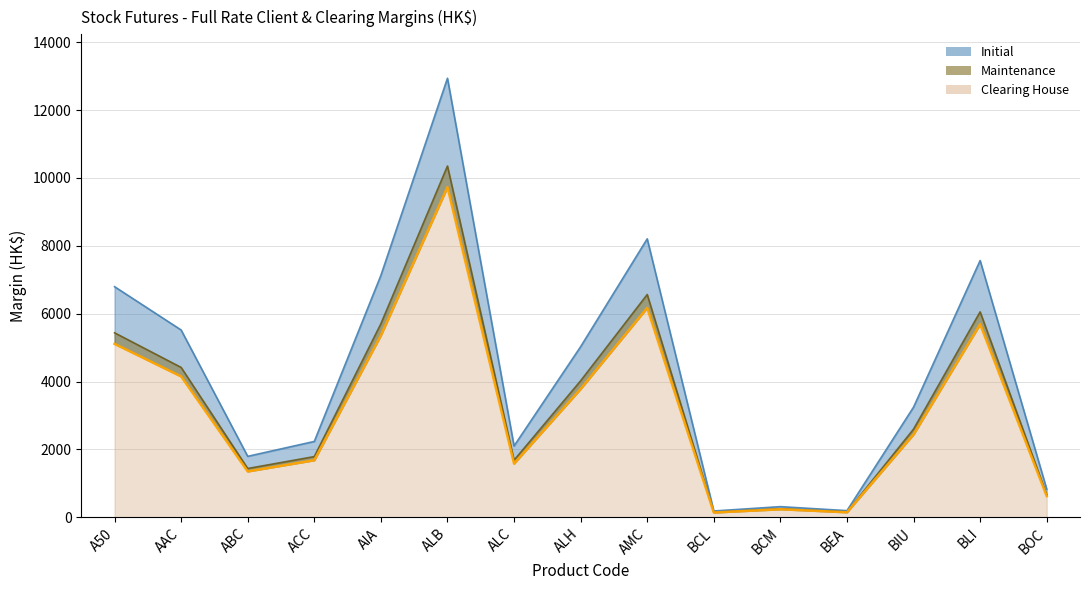

Rank the series by their maximum value, from lowest to highest.

Clearing House, Maintenance, Initial